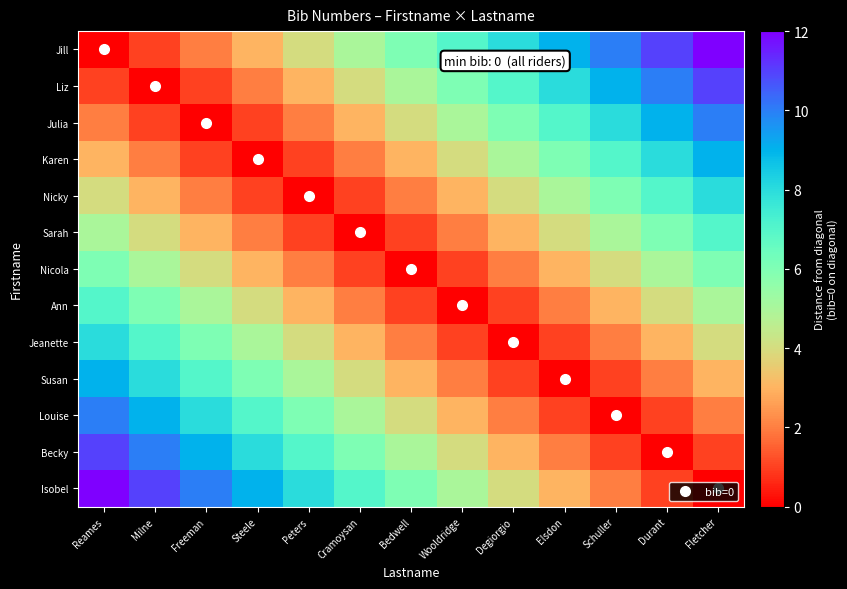

At which category does the chart reach its peak across all series?

Fletcher